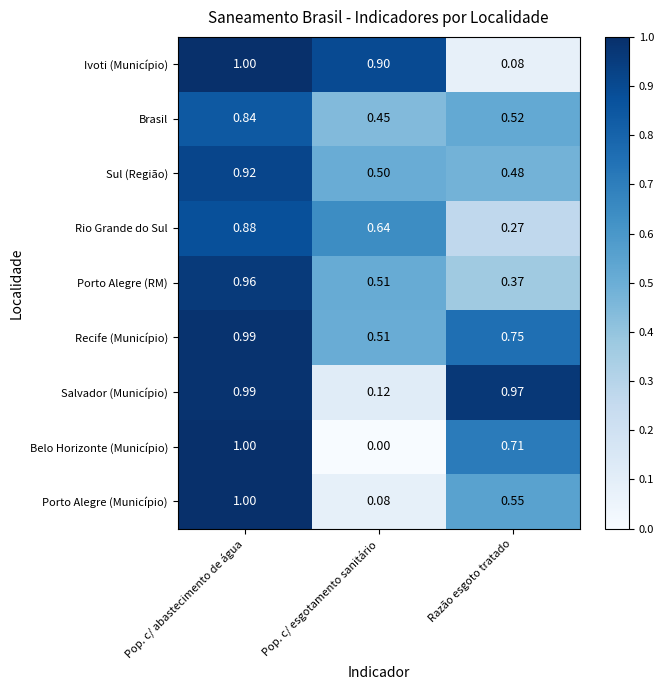

Which series has the largest total across all categories?

Recife (Município)